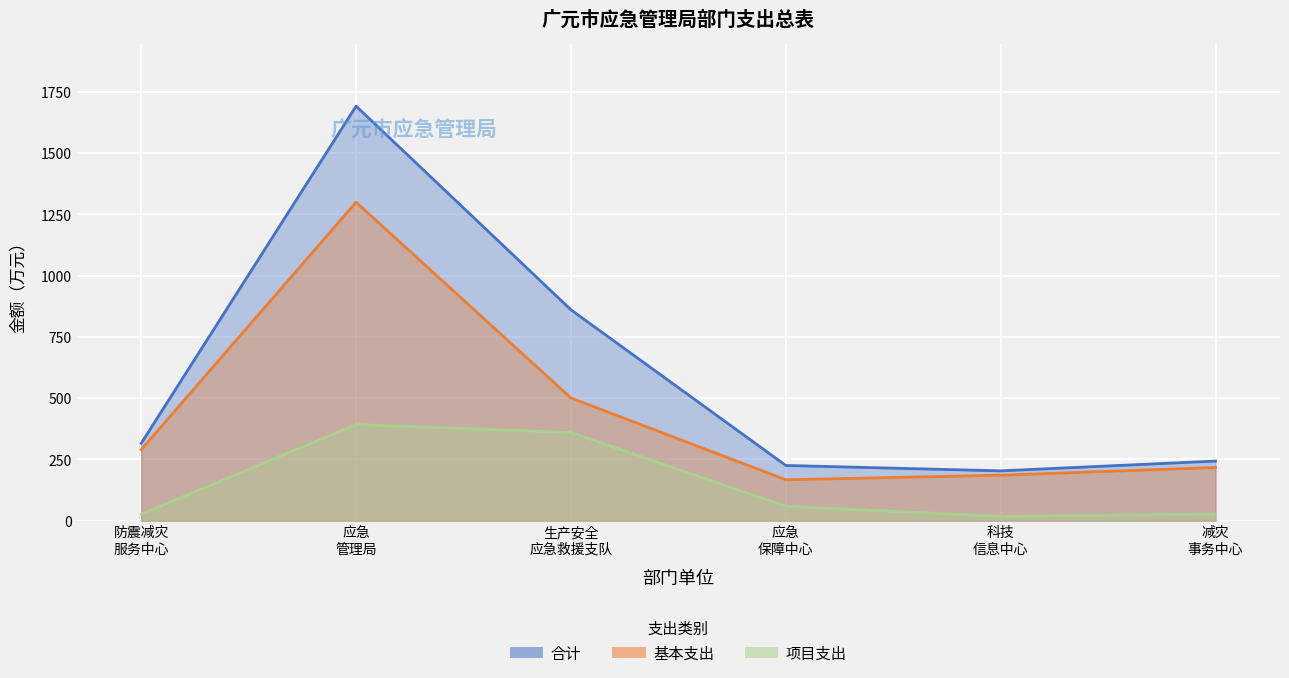

Which series has the widest spread of values?

合计